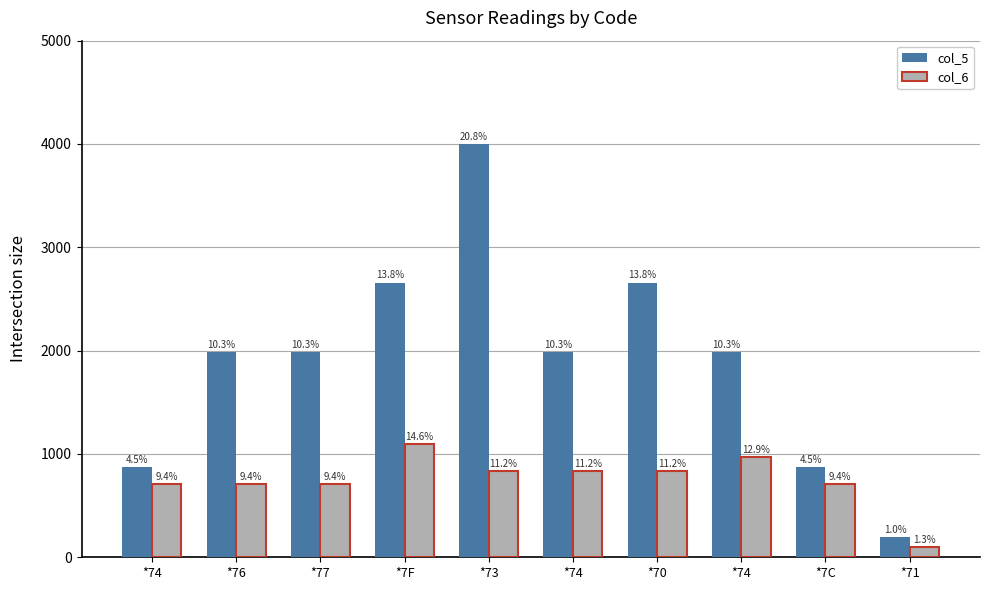

Are the bars horizontal?

No